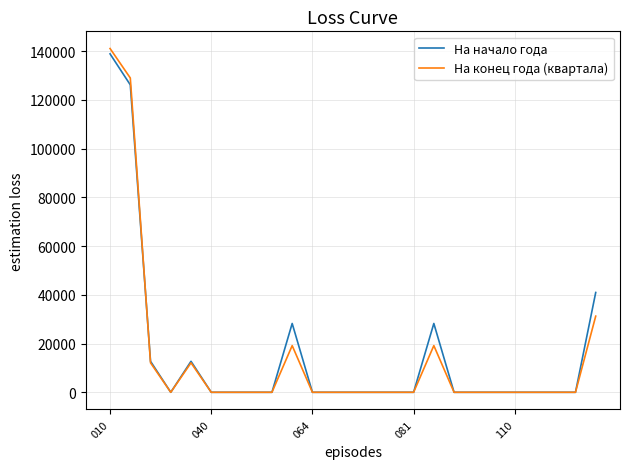

Which series has the widest spread of values?

На конец года (квартала)